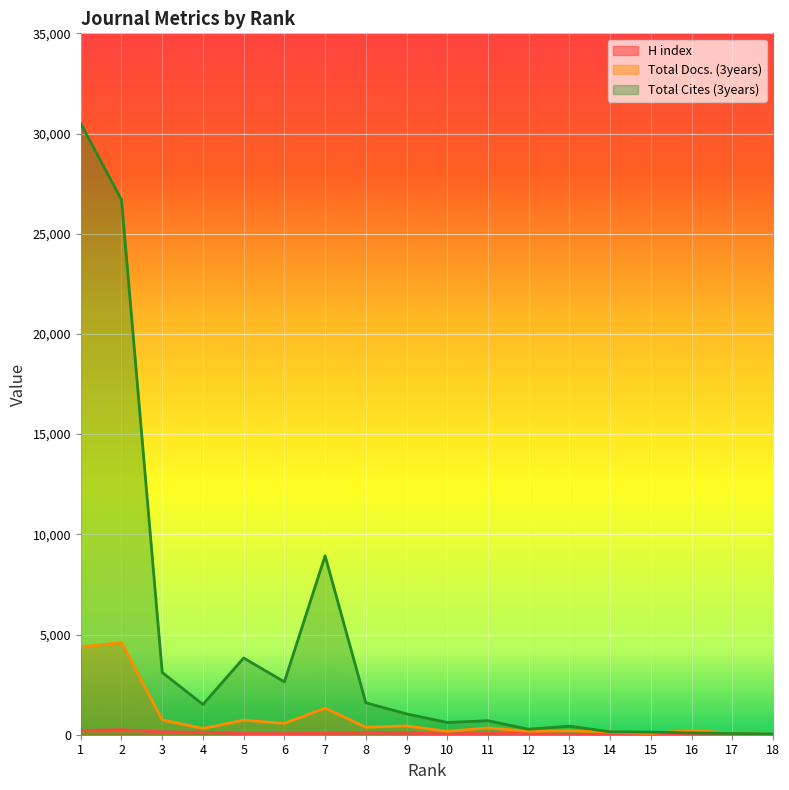

Between 9 and 17, which series saw the biggest shift?

Total Cites (3years)